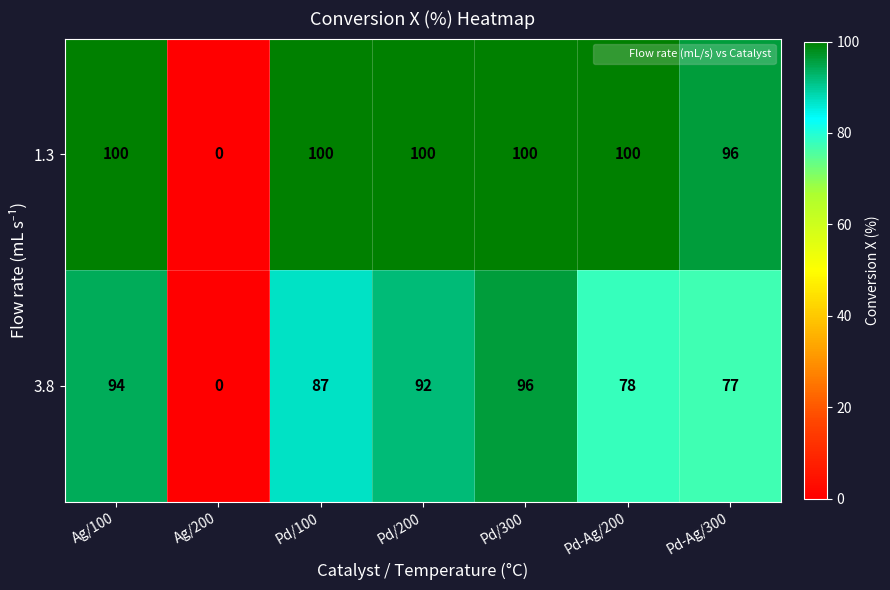

Rank the series by their maximum value, from lowest to highest.

3.8, 1.3